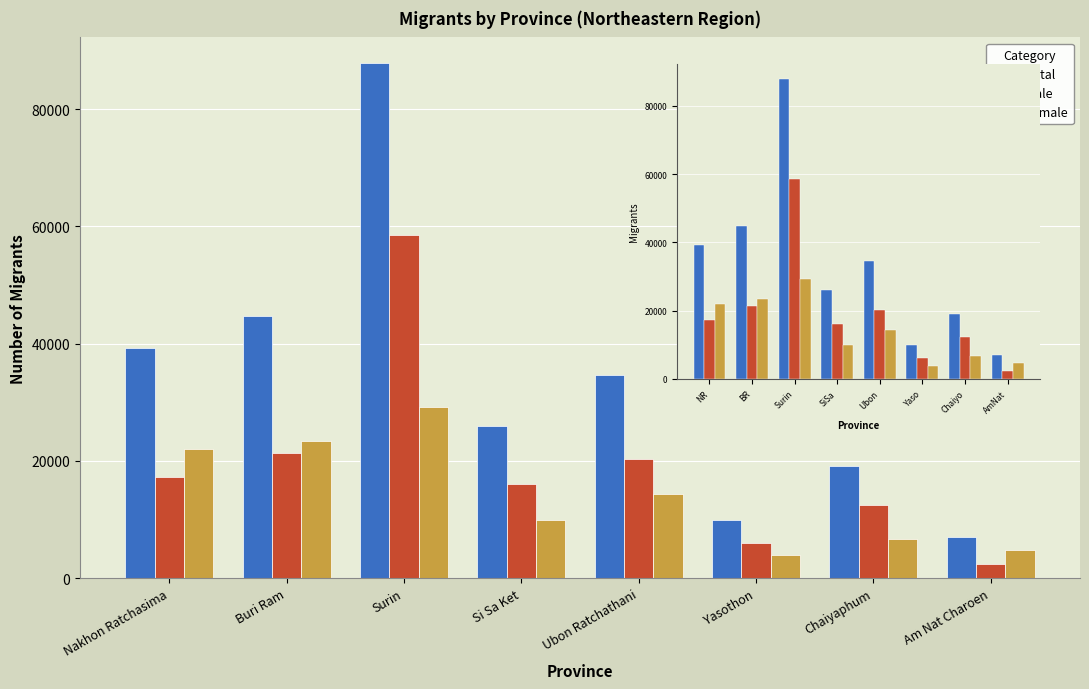

What is the total value across all series at Surin?

175713.0